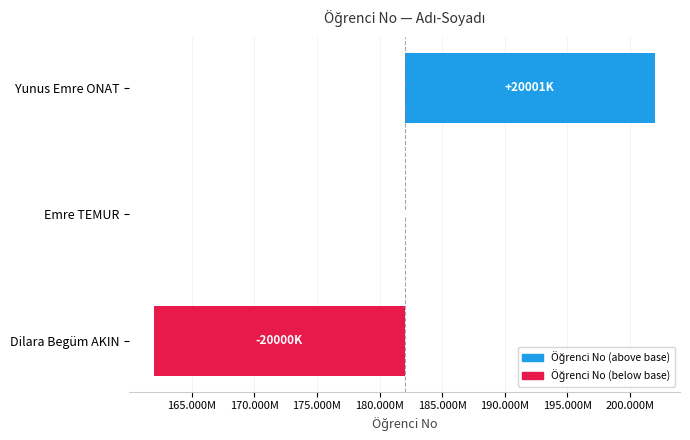

Reading left to right, transcribe all the data shown in this chart.

20001126	80	-19999774